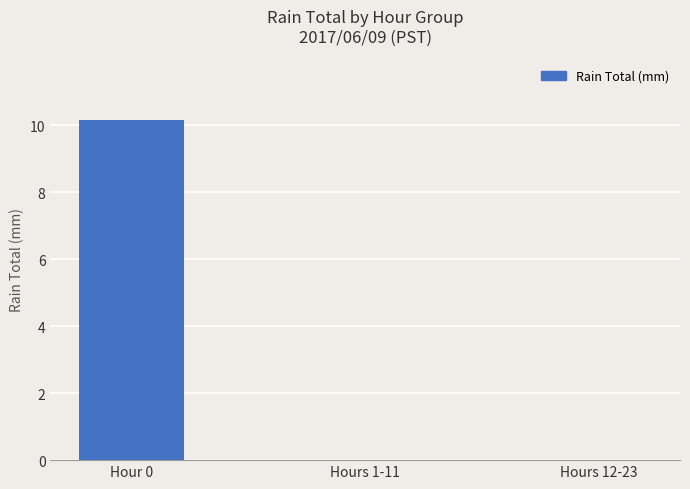

Which category has the highest value across all series?

Hour 0